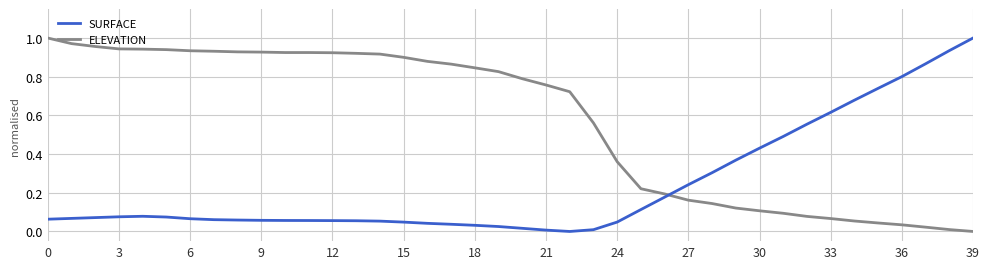

Rank the series by their average value, from highest to lowest.

ELEVATION, SURFACE